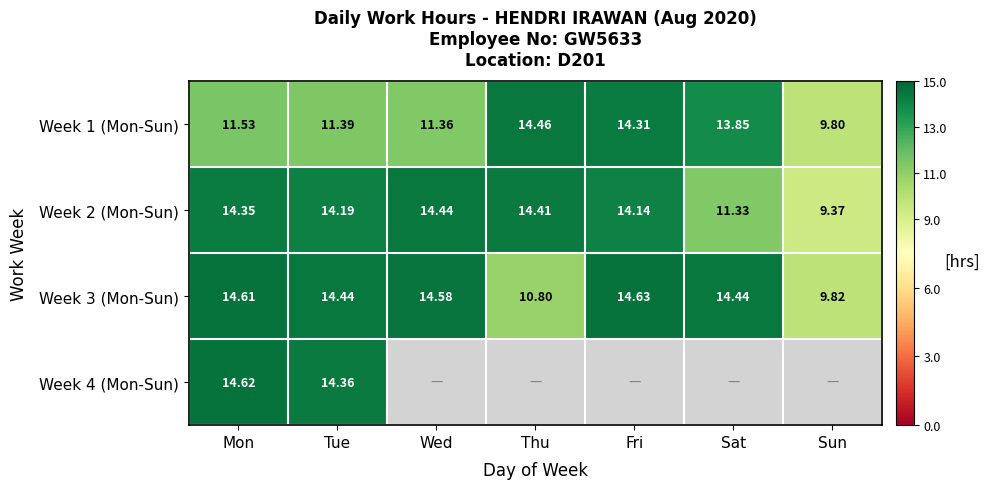

Which category has the highest value in the Week 2 (Mon-Sun) series?

Wed